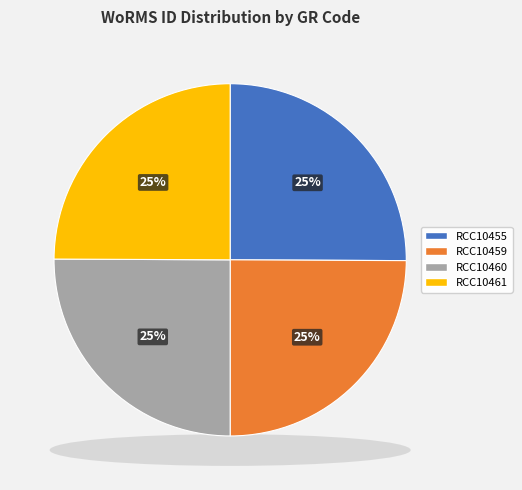

To the nearest percent, what percentage of the pie is RCC10459?

25%